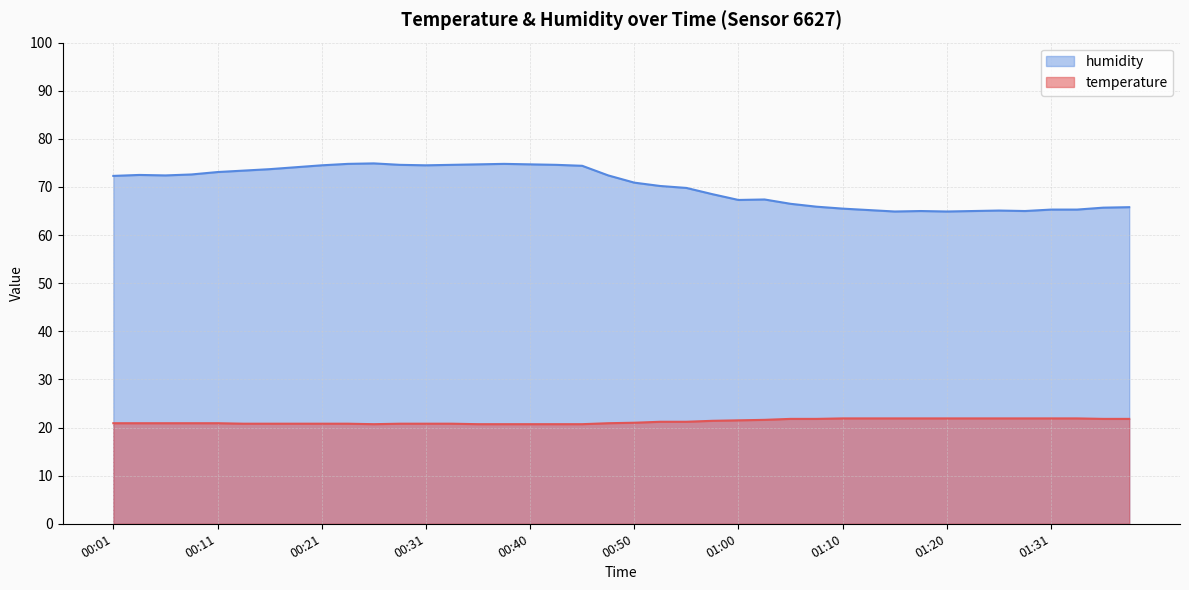

At which category does humidity reach its first local peak?

00:04